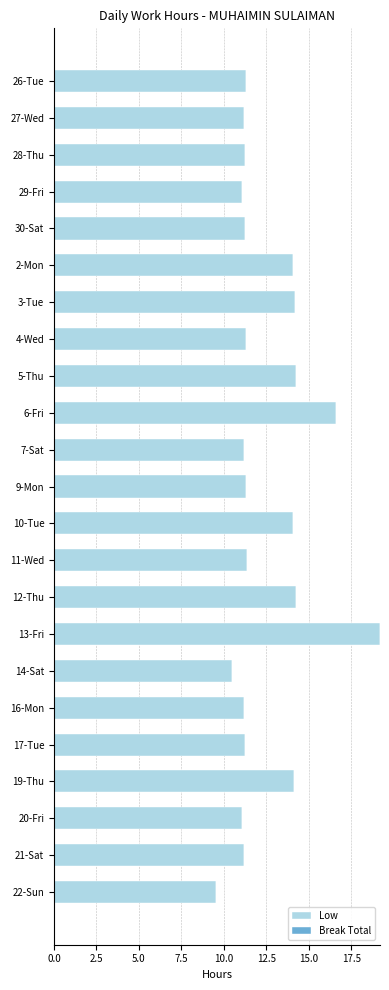

The value at 9-Mon is 19.5. True or false?

False